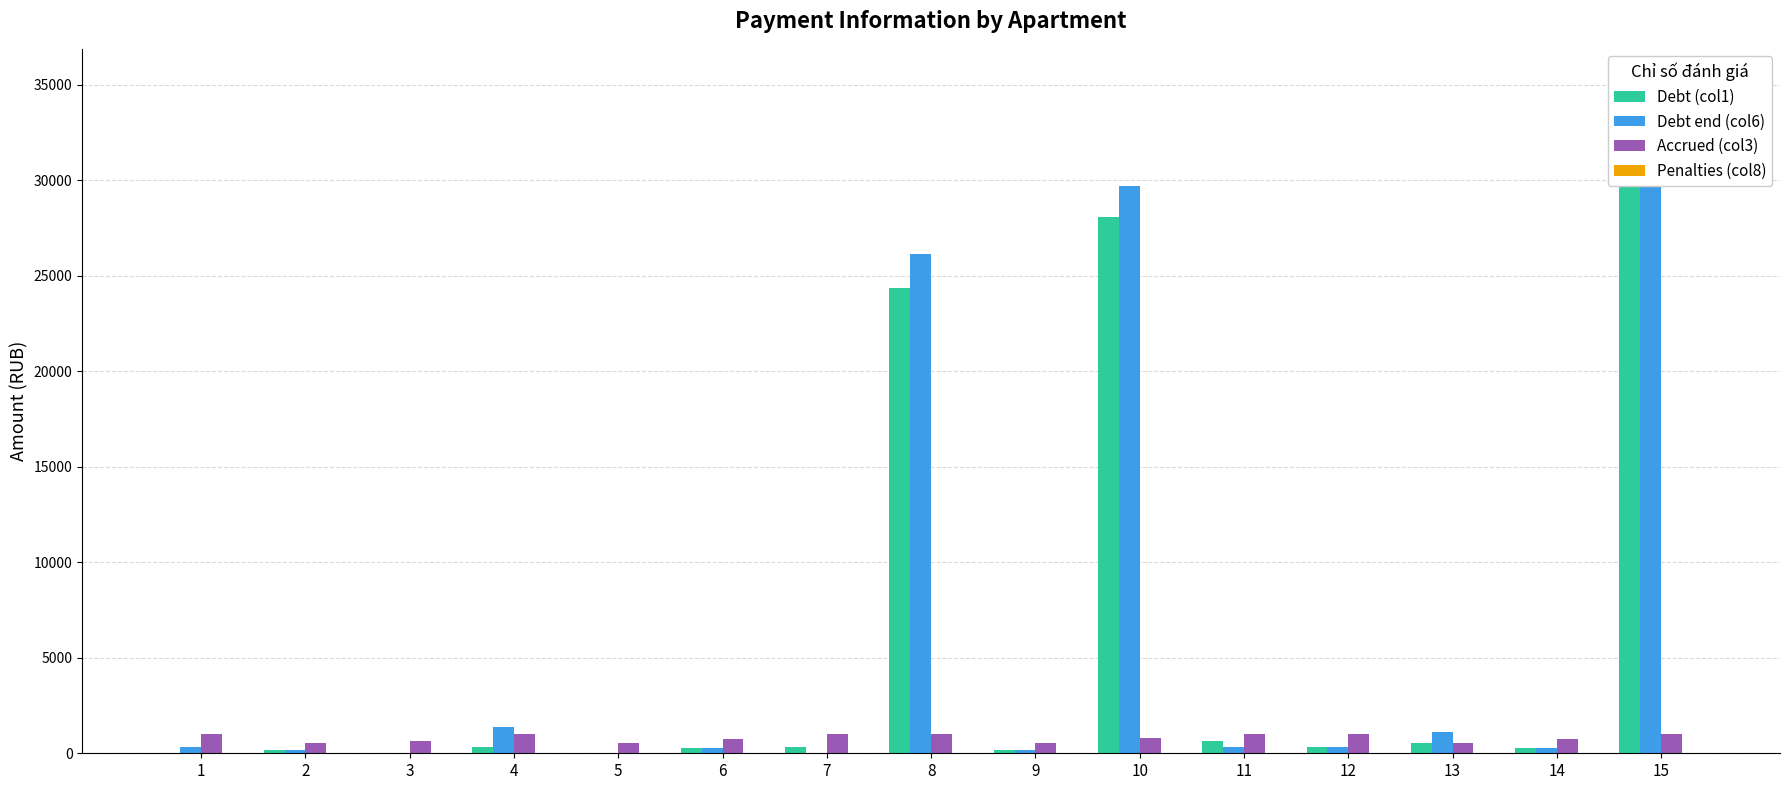

How many values in Penalties (col8) are above zero?

1